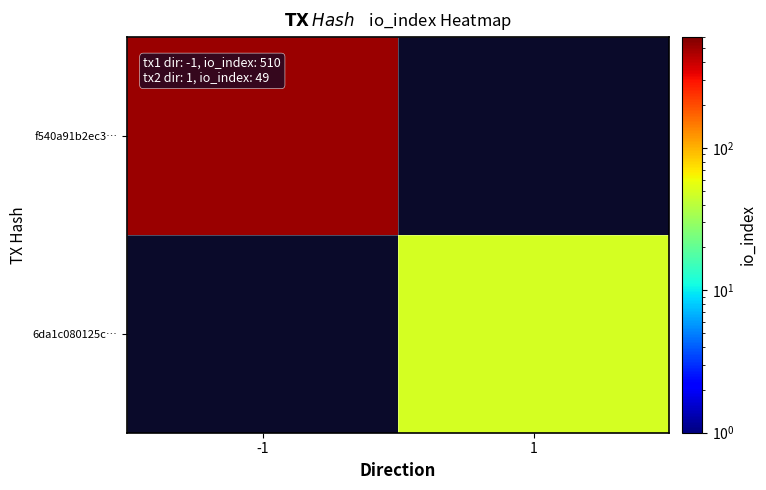

What is the greatest value displayed?

510.0